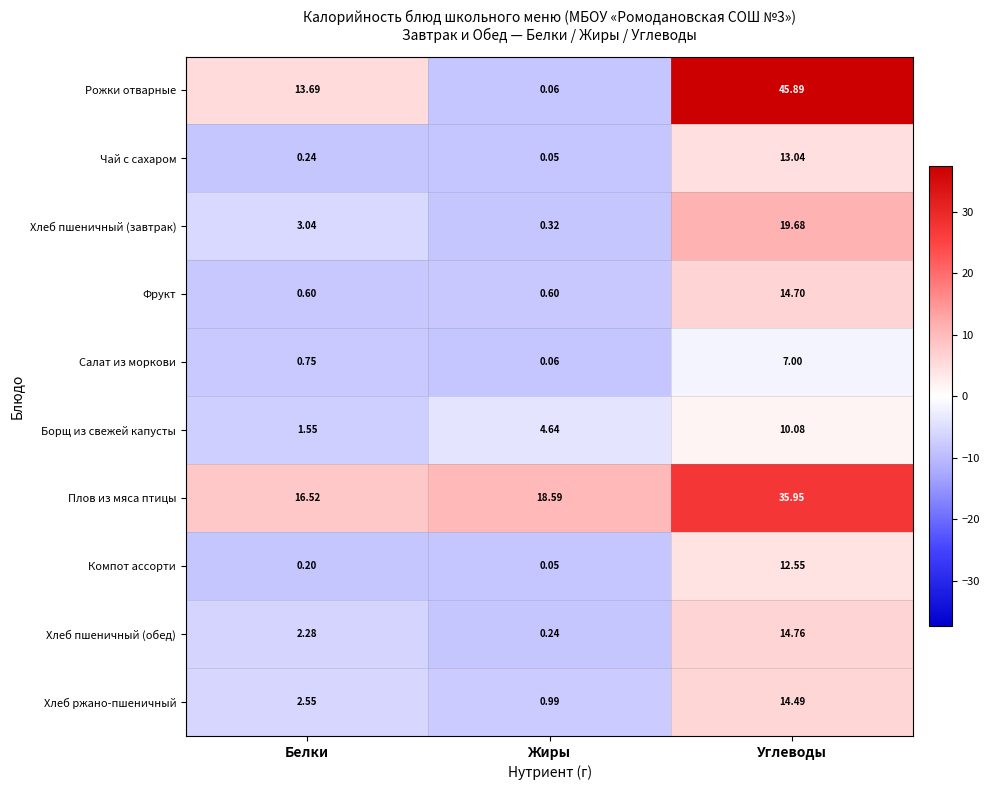

List the series in order of their peak value, lowest first.

Салат из моркови, Борщ из свежей капусты, Компот ассорти, Чай с сахаром, Хлеб ржано-пшеничный, Фрукт, Хлеб пшеничный (обед), Хлеб пшеничный (завтрак), Плов из мяса птицы, Рожки отварные